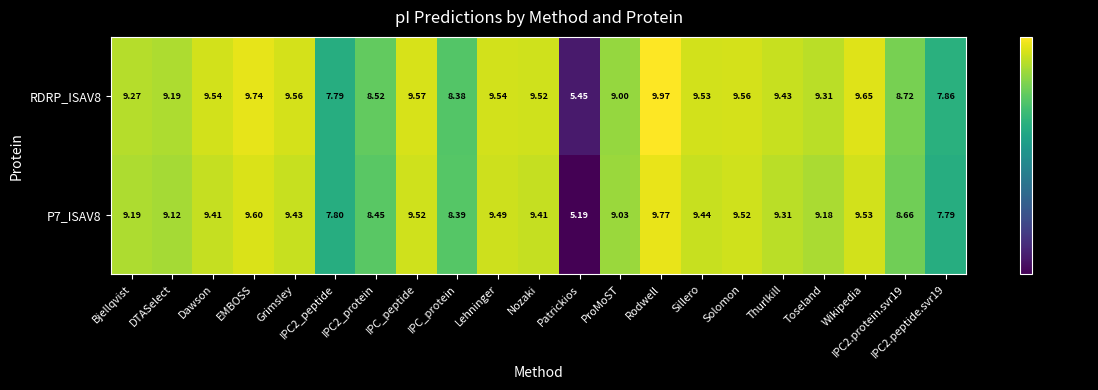

Which series has the largest total across all categories?

RDRP_ISAV8